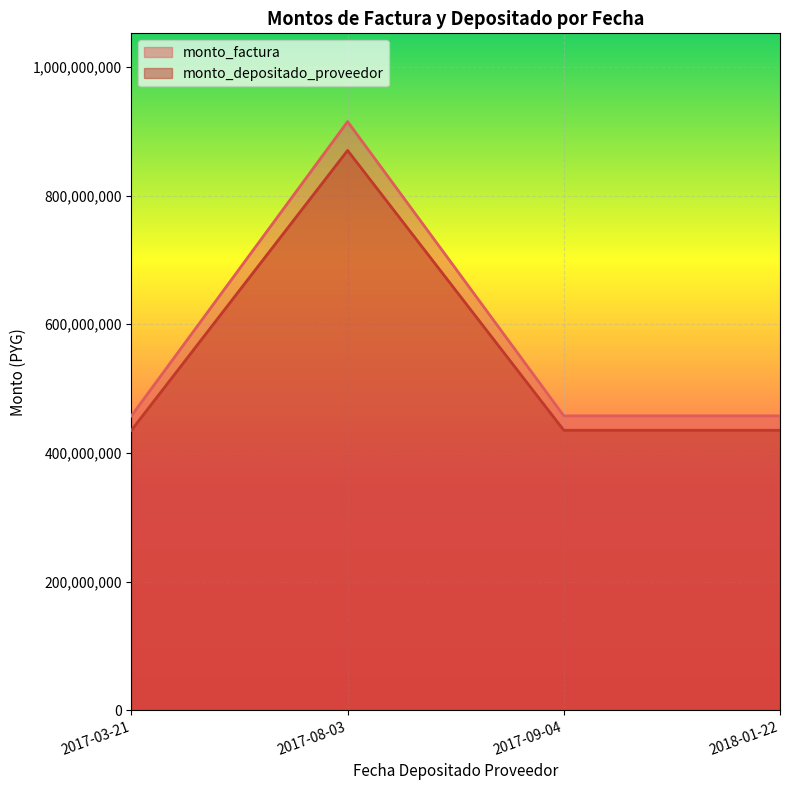

The value of monto_depositado_proveedor at 2017-03-21 is 696448159. True or false?

False